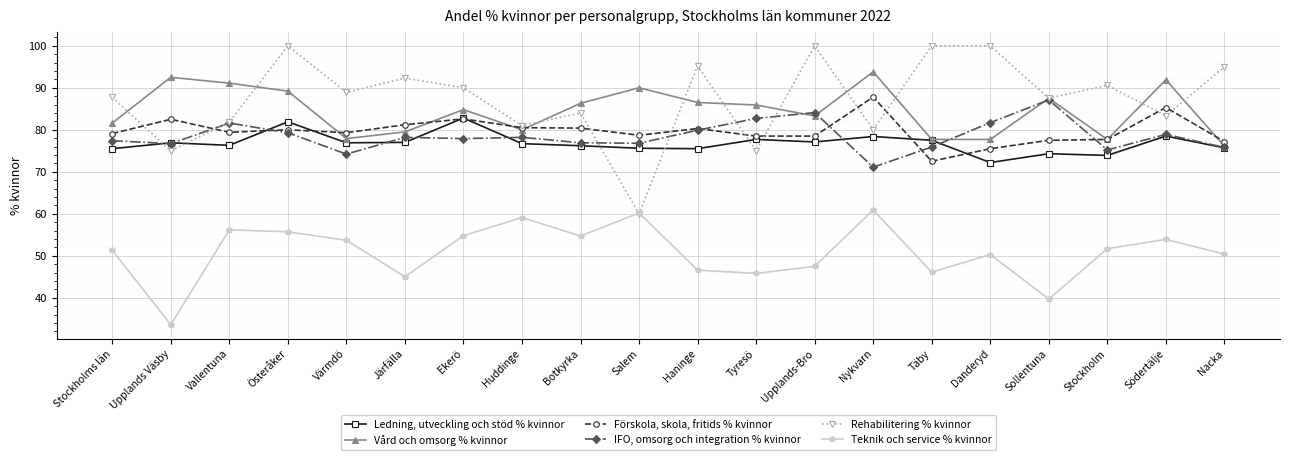

What is the sum of the Teknik och service % kvinnor values at Järfälla and Upplands-Bro?

92.5